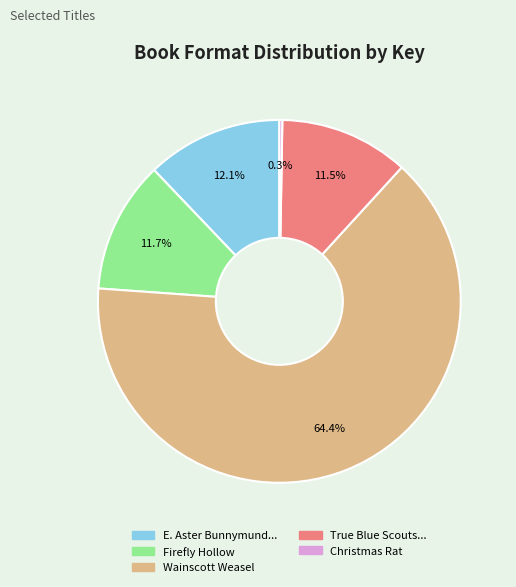

What portion of the pie excludes True Blue Scouts...?

88.5%